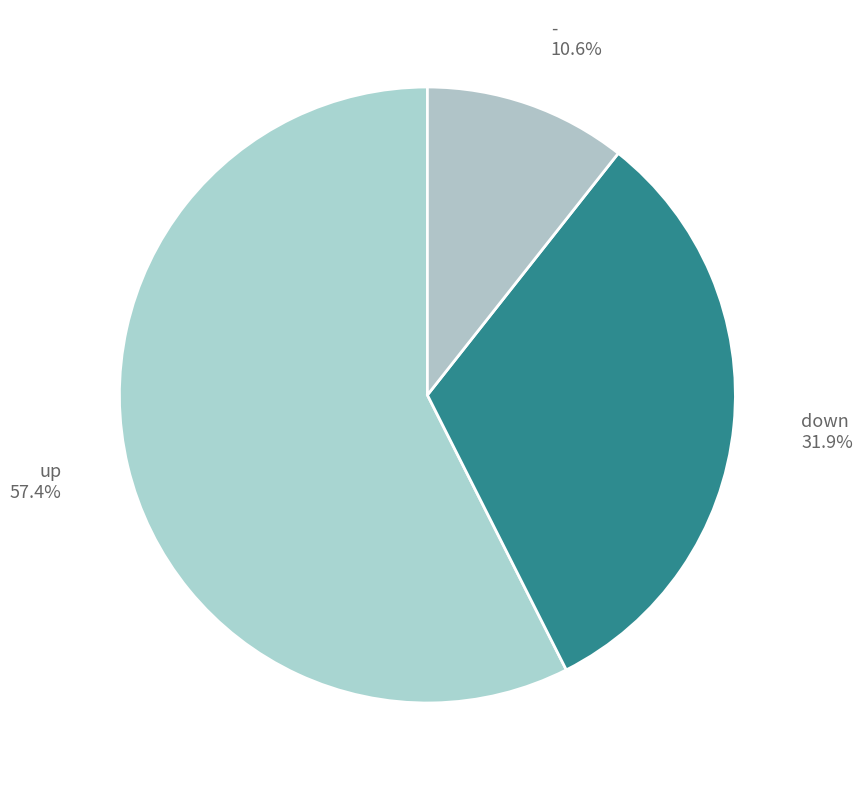

What is the majority slice?

up